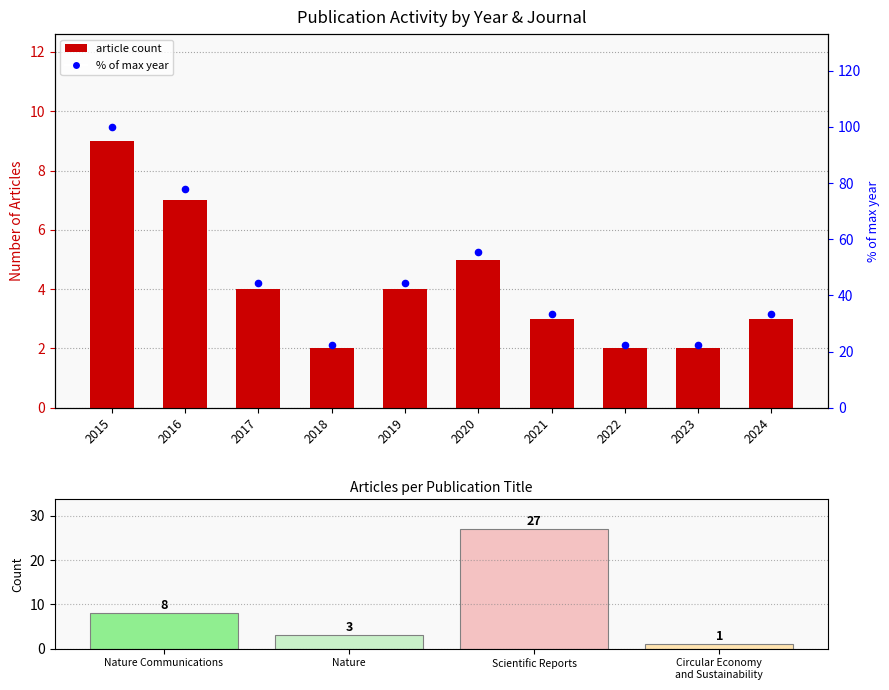

What is the total value across all series at 2020?

60.6